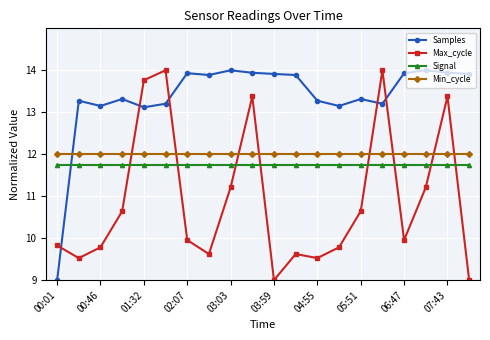

What is the average value of the Samples series?

13.4